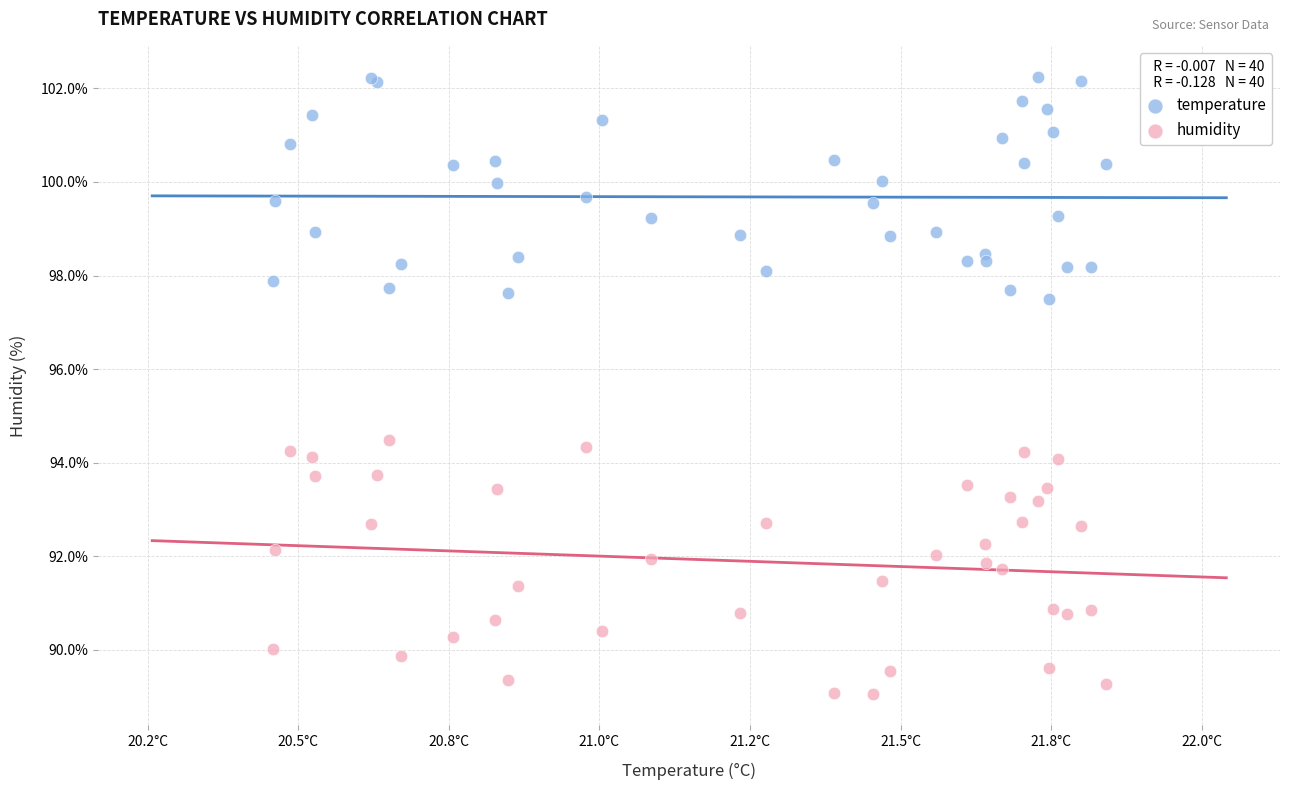

Which series reaches the minimum Y coordinate?

humidity